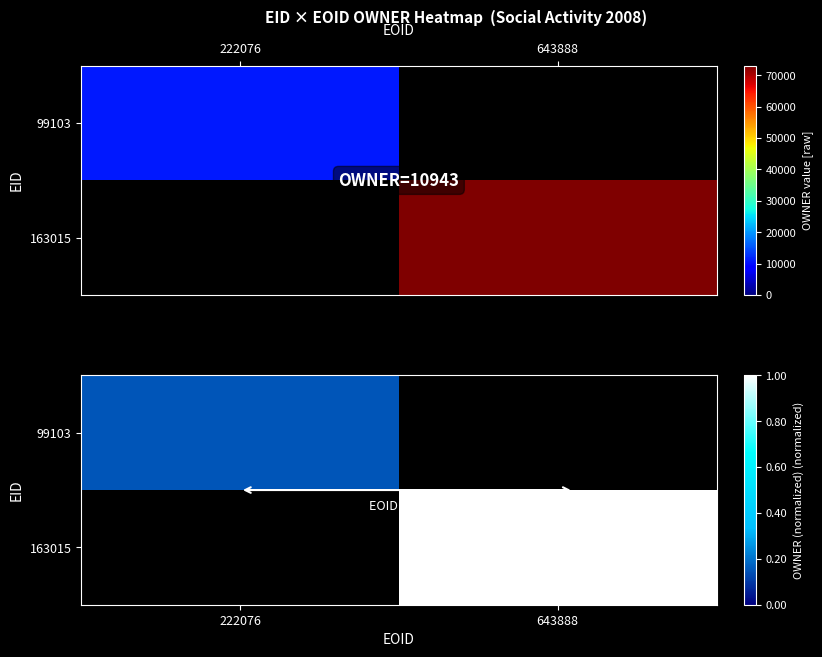

Rank the categories by 99103 value from lowest to highest.

222076, 643888